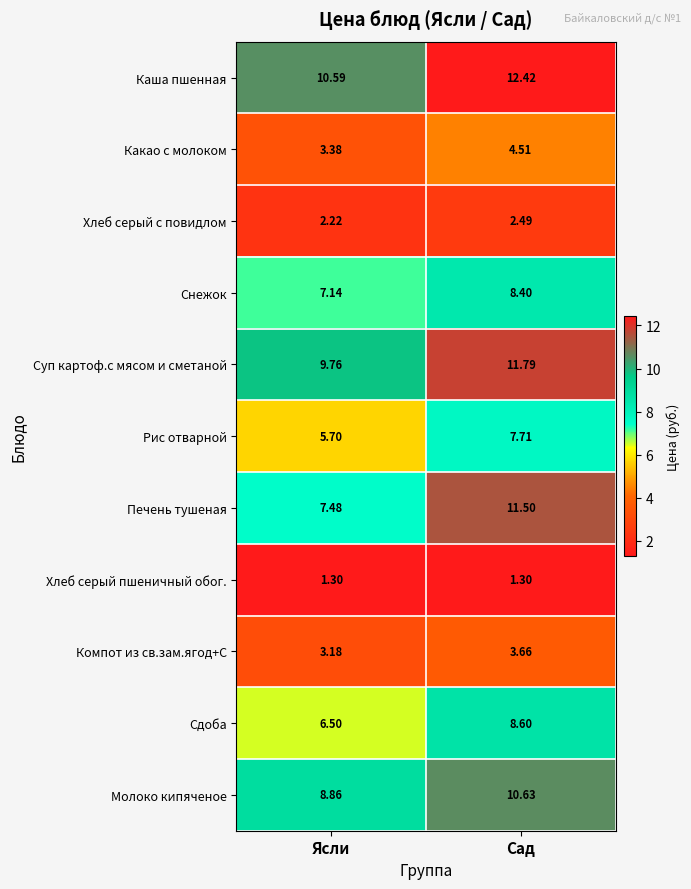

At which label does Печень тушеная reach its minimum?

Ясли